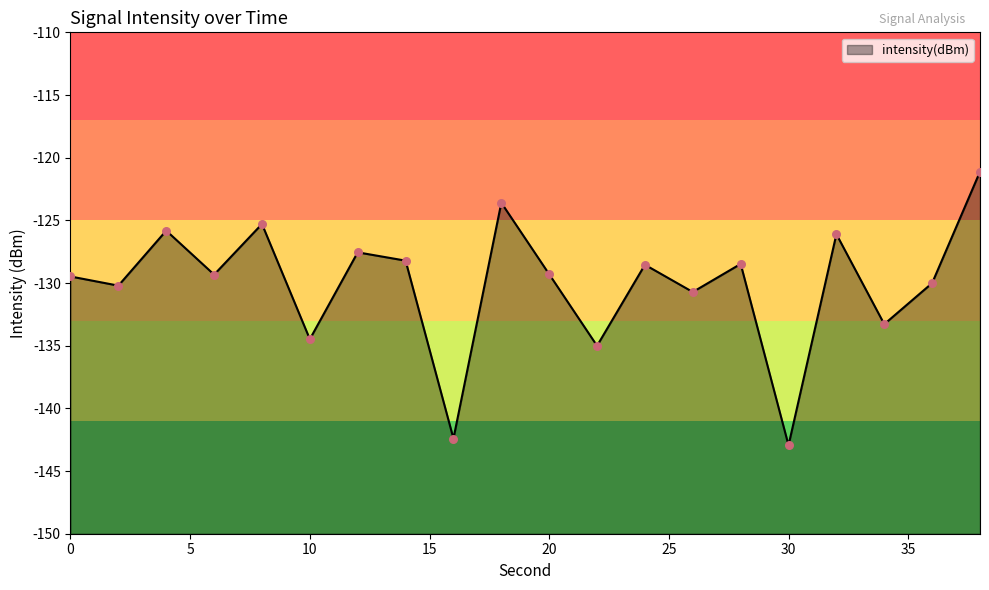

What is the change in value from 36 to 38?

+8.9